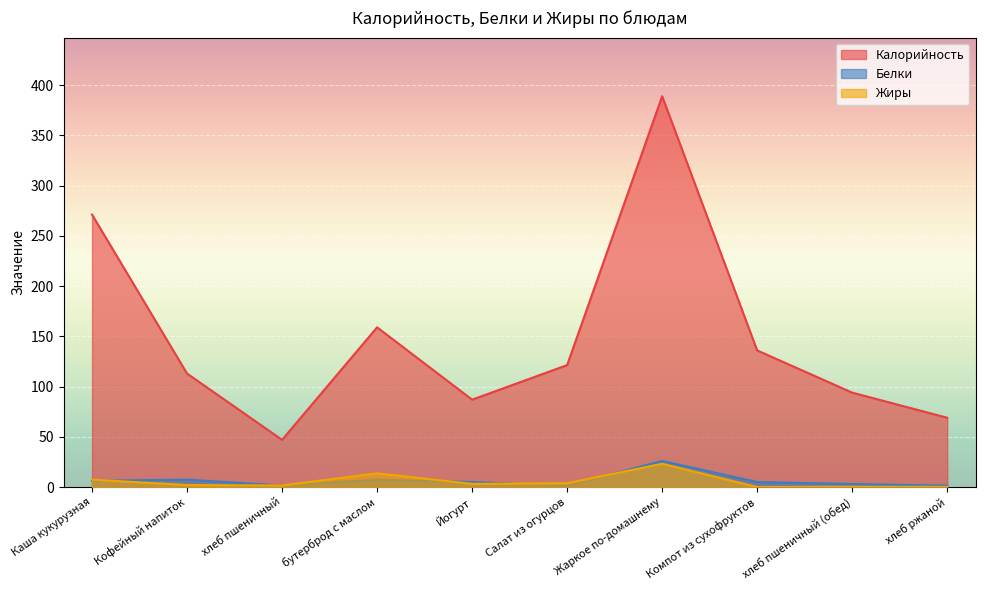

At which category does Калорийность reach its first local peak?

бутерброд с маслом